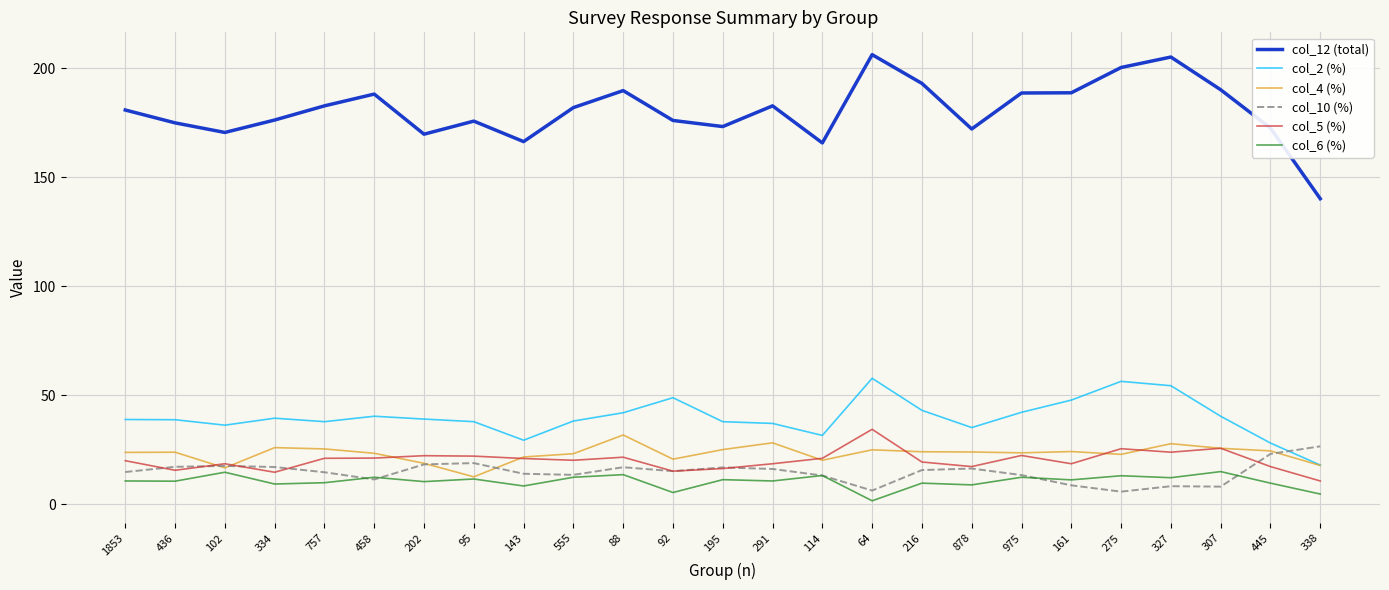

Which series changed the most between 102 and 275?

col_12 (total)